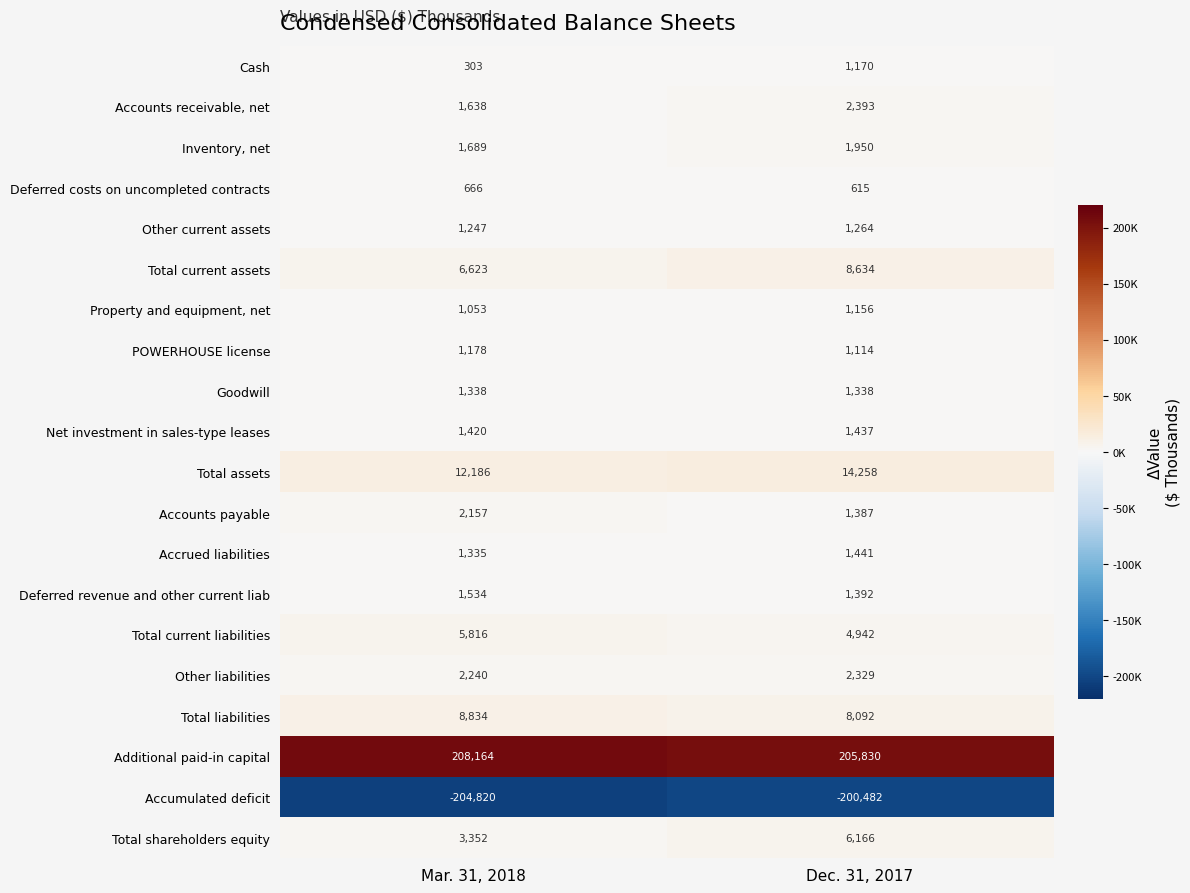

What is the average value of the Accounts payable series?

1772